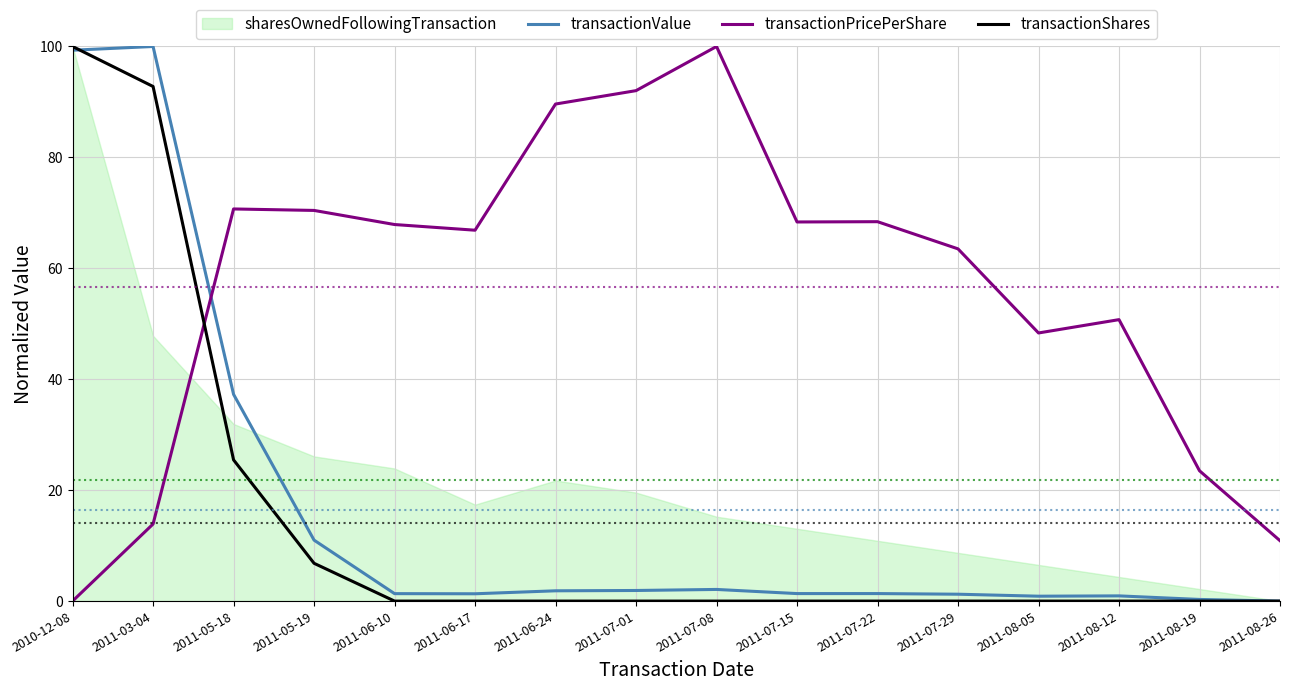

List the labels in order of transactionValue value, largest first.

2011-03-04, 2010-12-08, 2011-05-18, 2011-05-19, 2011-07-08, 2011-07-01, 2011-06-24, 2011-07-22, 2011-07-15, 2011-06-10, 2011-06-17, 2011-07-29, 2011-08-12, 2011-08-05, 2011-08-19, 2011-08-26